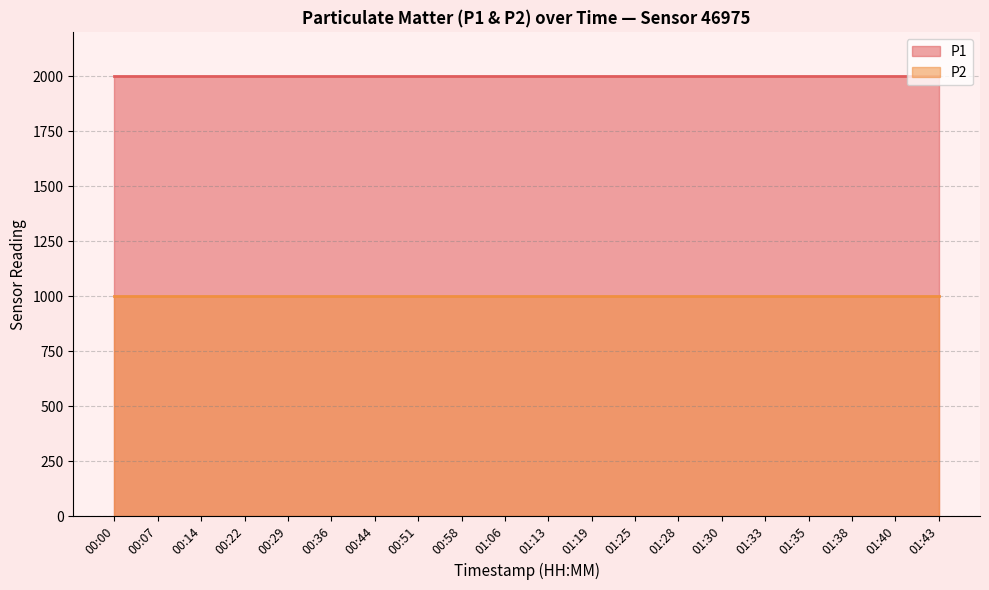

What is the average value of the P2 series?

999.9